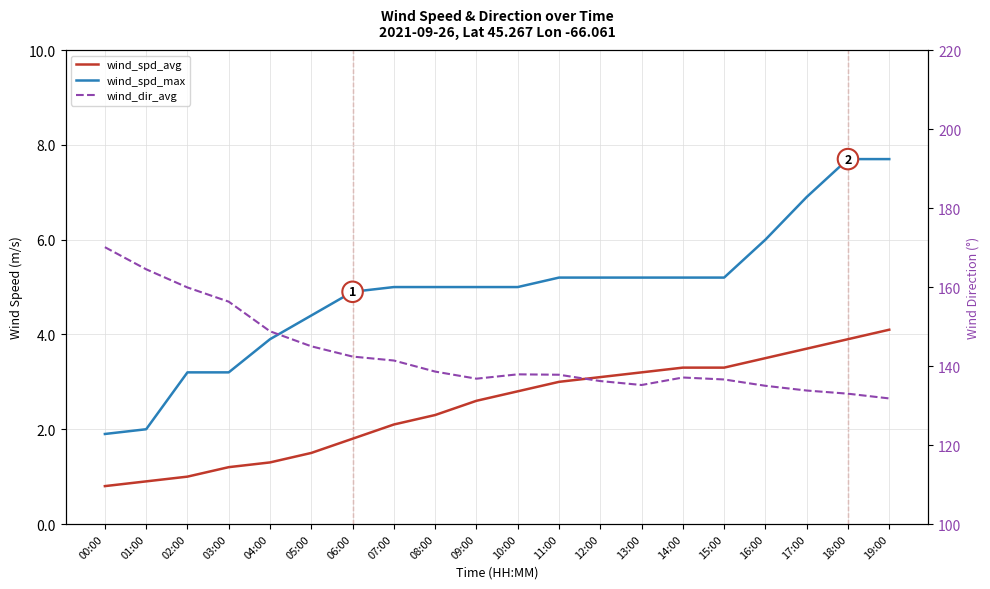

True or false: wind_spd_avg has more than 1 points higher than both neighbors.

False